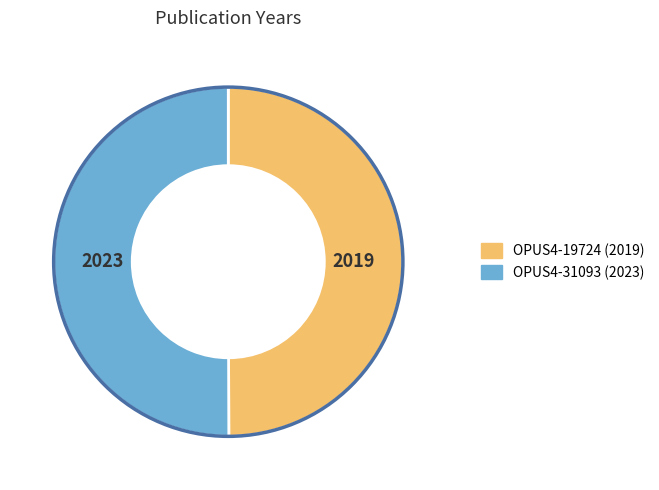

Approximately how many times larger is the value at OPUS4-31093 compared to OPUS4-19724?

1.0